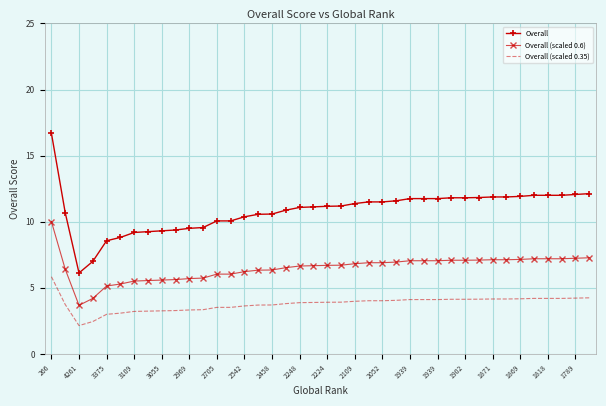

True or false: Overall (scaled 0.6) and Overall (scaled 0.35) intersect in this chart.

False